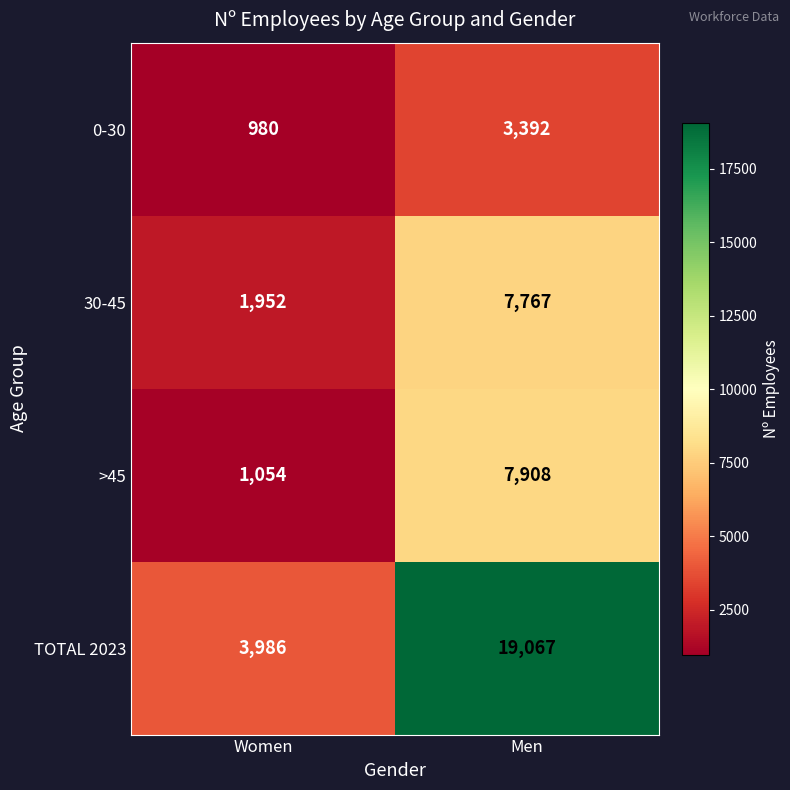

How many distinct data groups are displayed?

4